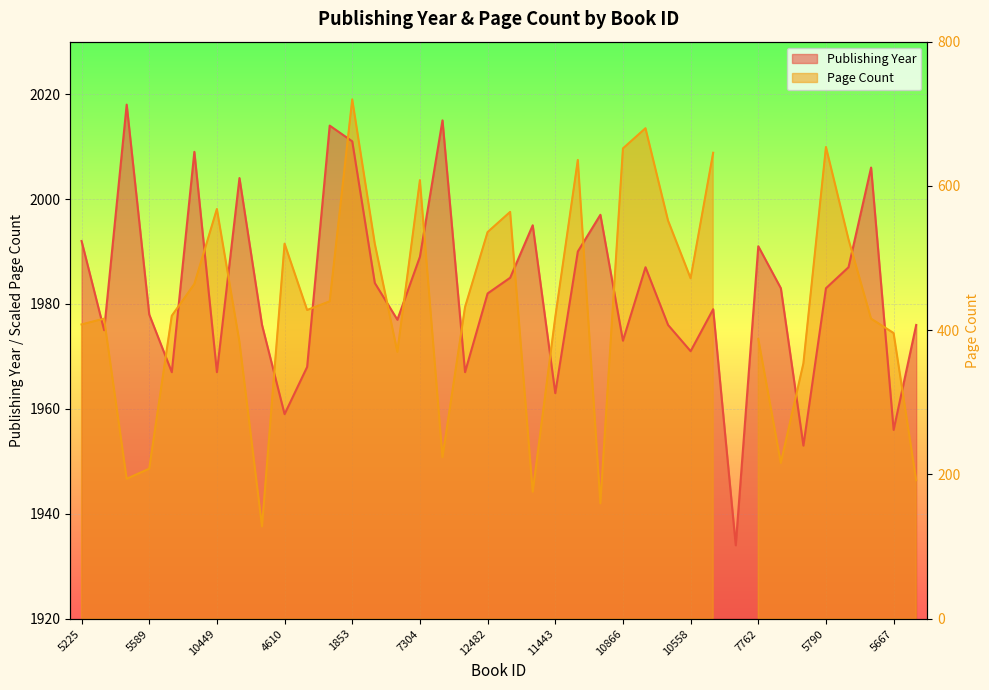

Reading left to right, transcribe all the data shown in this chart.

1992	1975	2018	1978	1967	2009	1967	2004	1976	1959	1968	2014	2011	1984	1977	1989	2015	1967	1982	1985	1995	1963	1990	1997	1973	1987	1976	1971	1979	1934	1991	1983	1953	1983	1987	2006	1956	1976